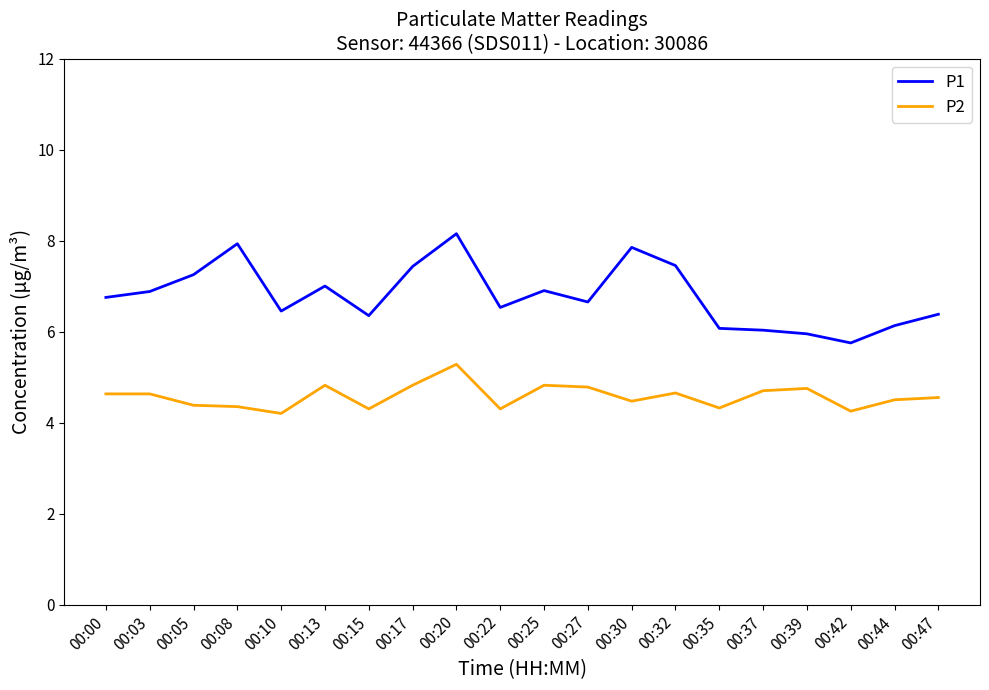

Rank the series at 00:47 from lowest to highest value.

P2, P1